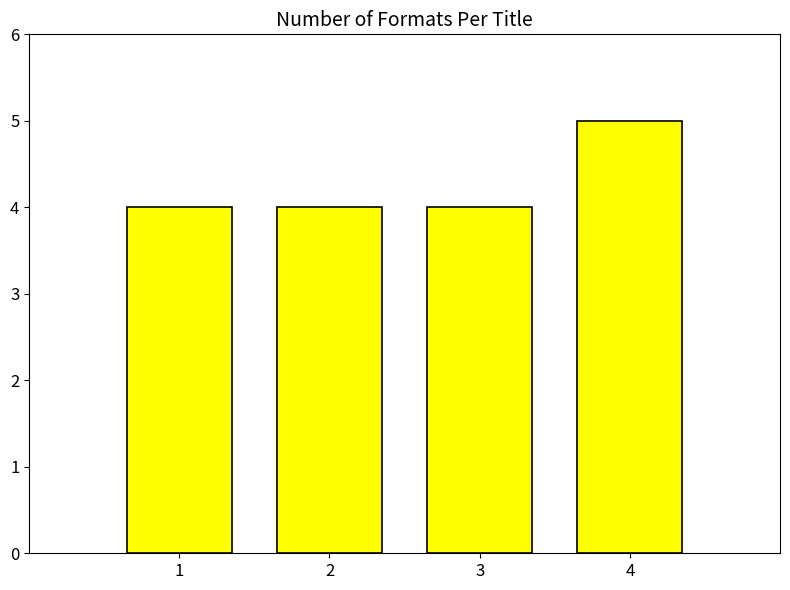

What is the value of the 2nd bar from the left?

4